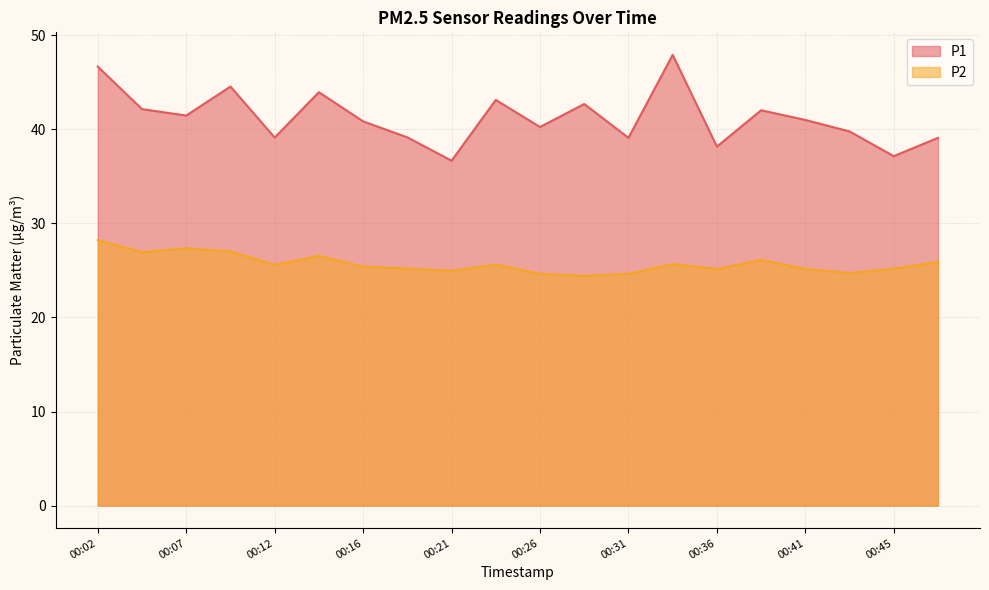

True or false: P1 has a value of 37.1 at 00:45.

True